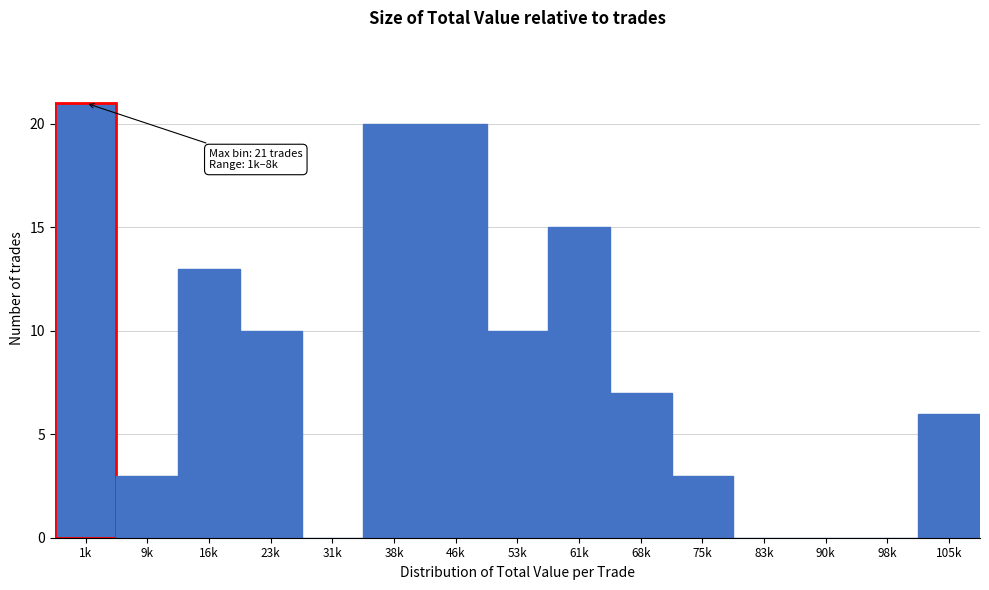

Reading left to right, extract all data points from this chart.

1k=21	9k=3	16k=13	23k=10	31k=0	38k=20	46k=20	53k=10	61k=15	68k=7	75k=3	83k=0	90k=0	98k=0	105k=6